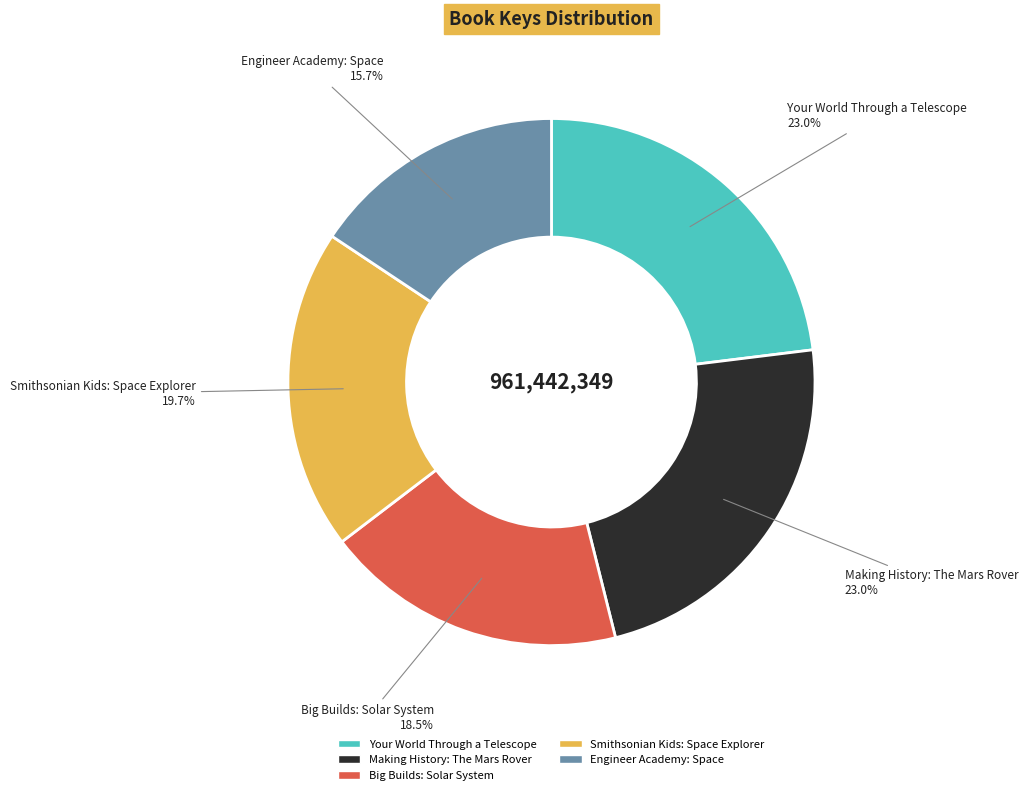

To the nearest percent, what is the average slice percentage?

20%